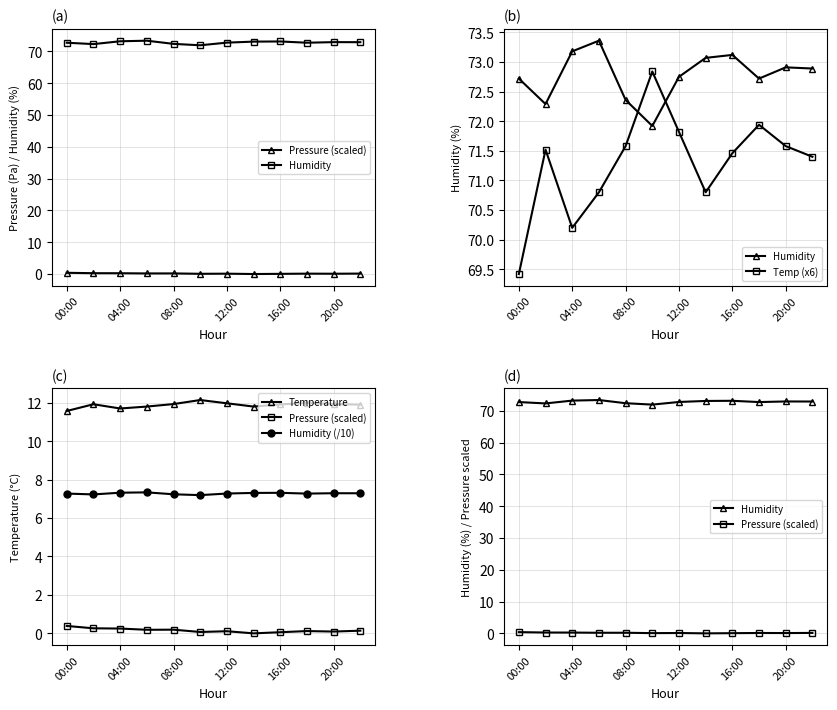

What is the average value of the Humidity (/10) series?

7.3